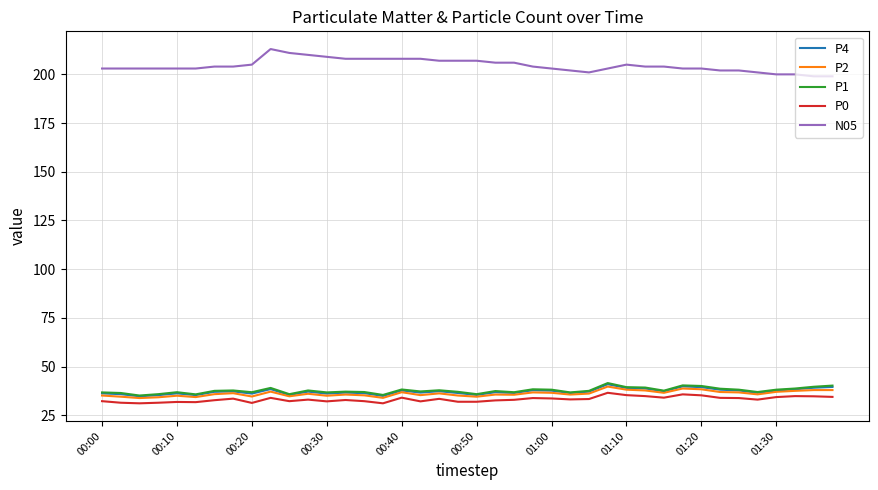

True or false: P4 and N05 cross at least once.

False